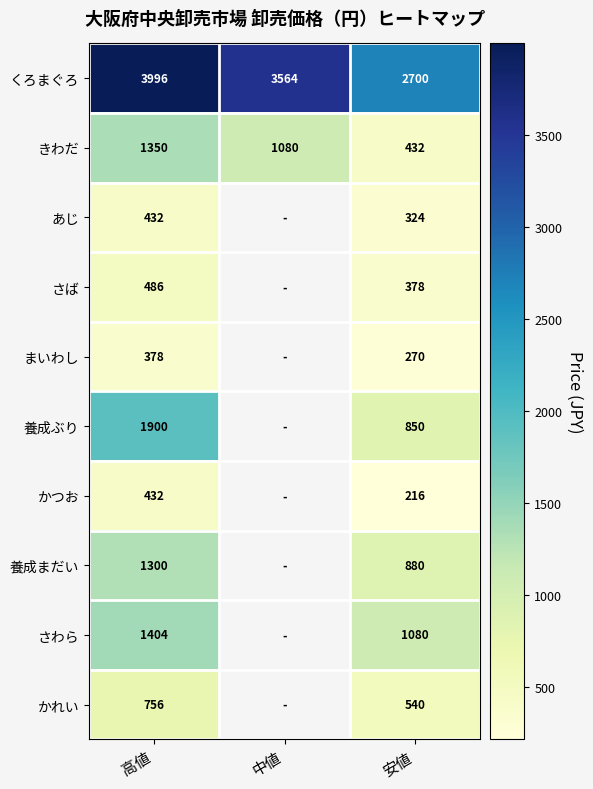

At which category does the chart reach its minimum across all series?

安値